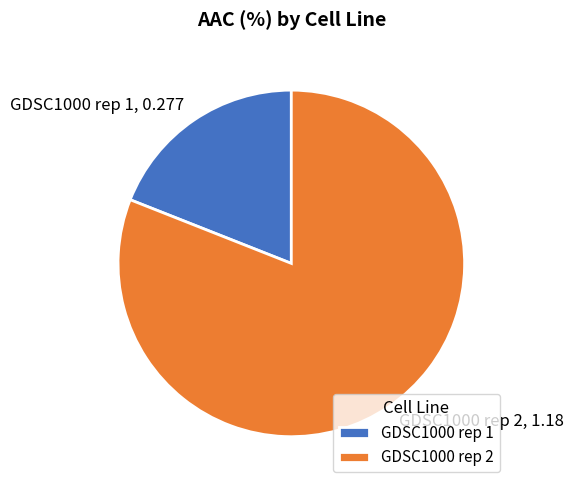

The GDSC1000 rep 2 slice represents 75% of the pie. True or false?

False